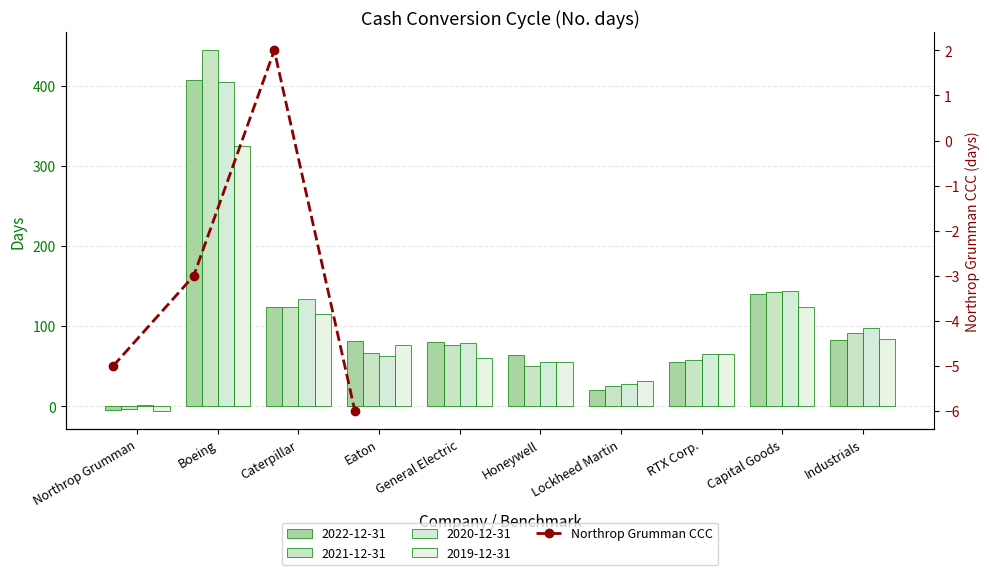

True or false: the data shows -1 at Boeing.

False